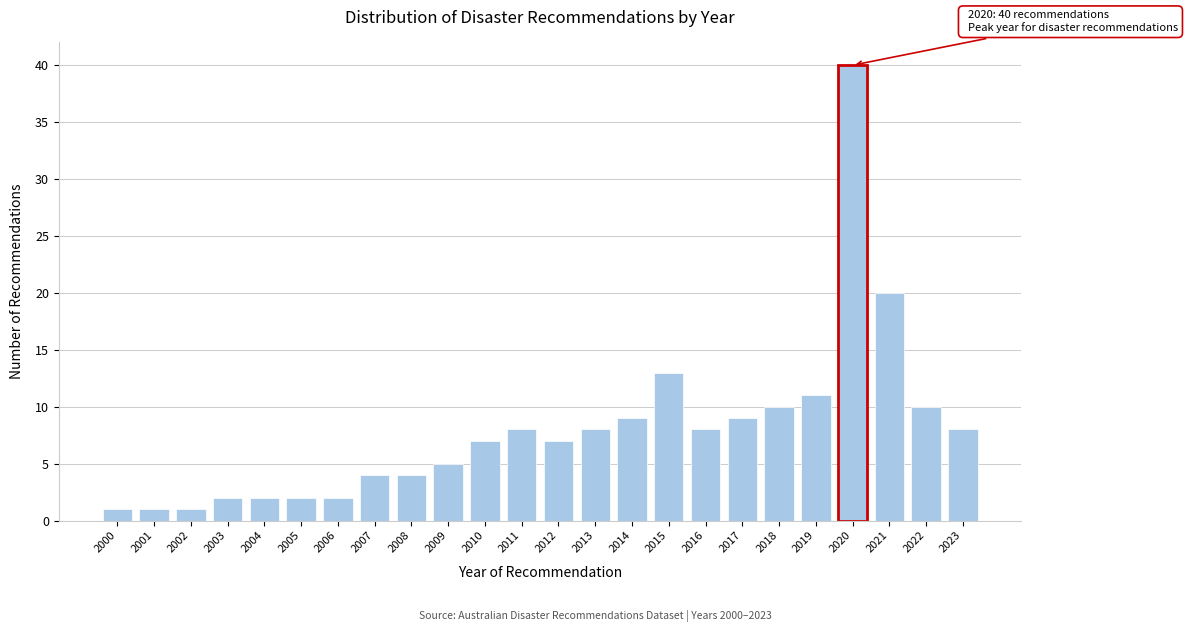

Reading right to left, what are all the values shown in this chart?

8	10	20	40	11	10	9	8	13	9	8	7	8	7	5	4	4	2	2	2	2	1	1	1